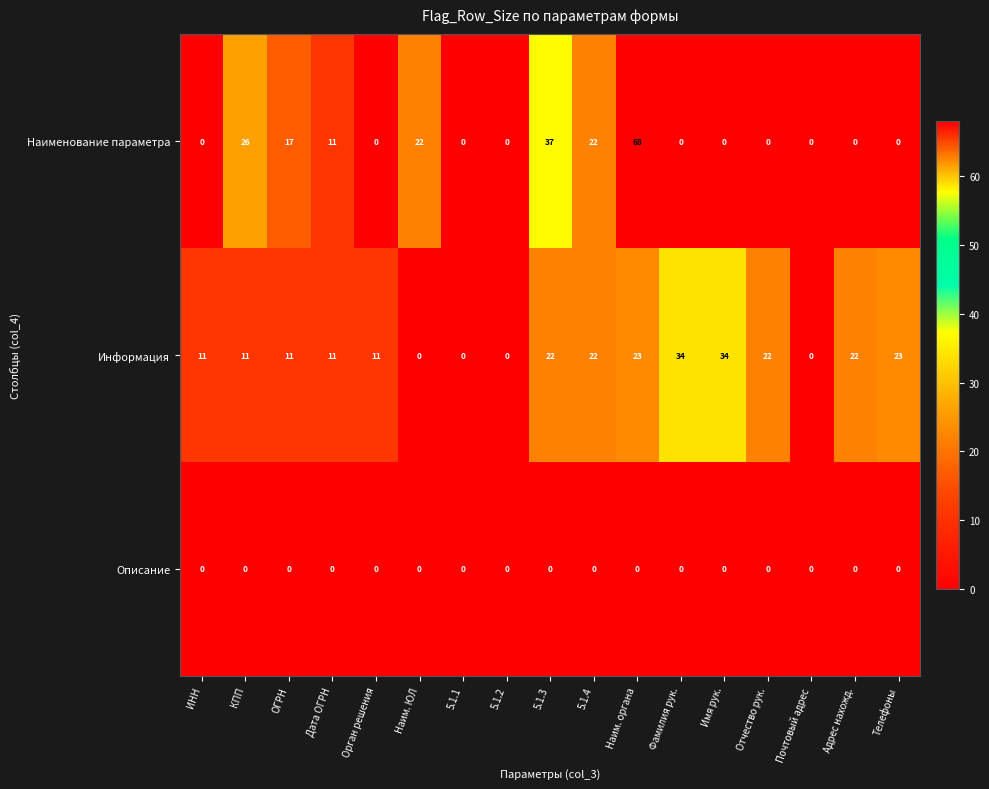

How many categories are shown in the chart?

17